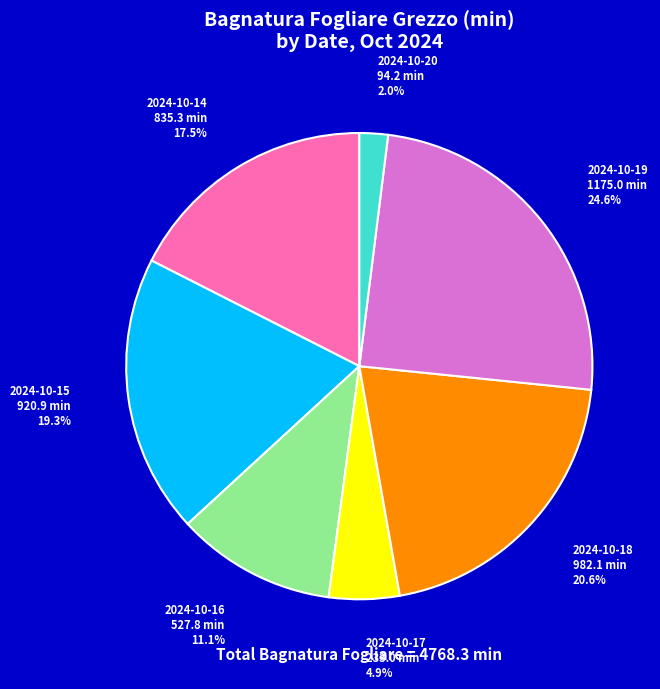

Between 2024-10-14 and 2024-10-20, which is larger?

2024-10-14